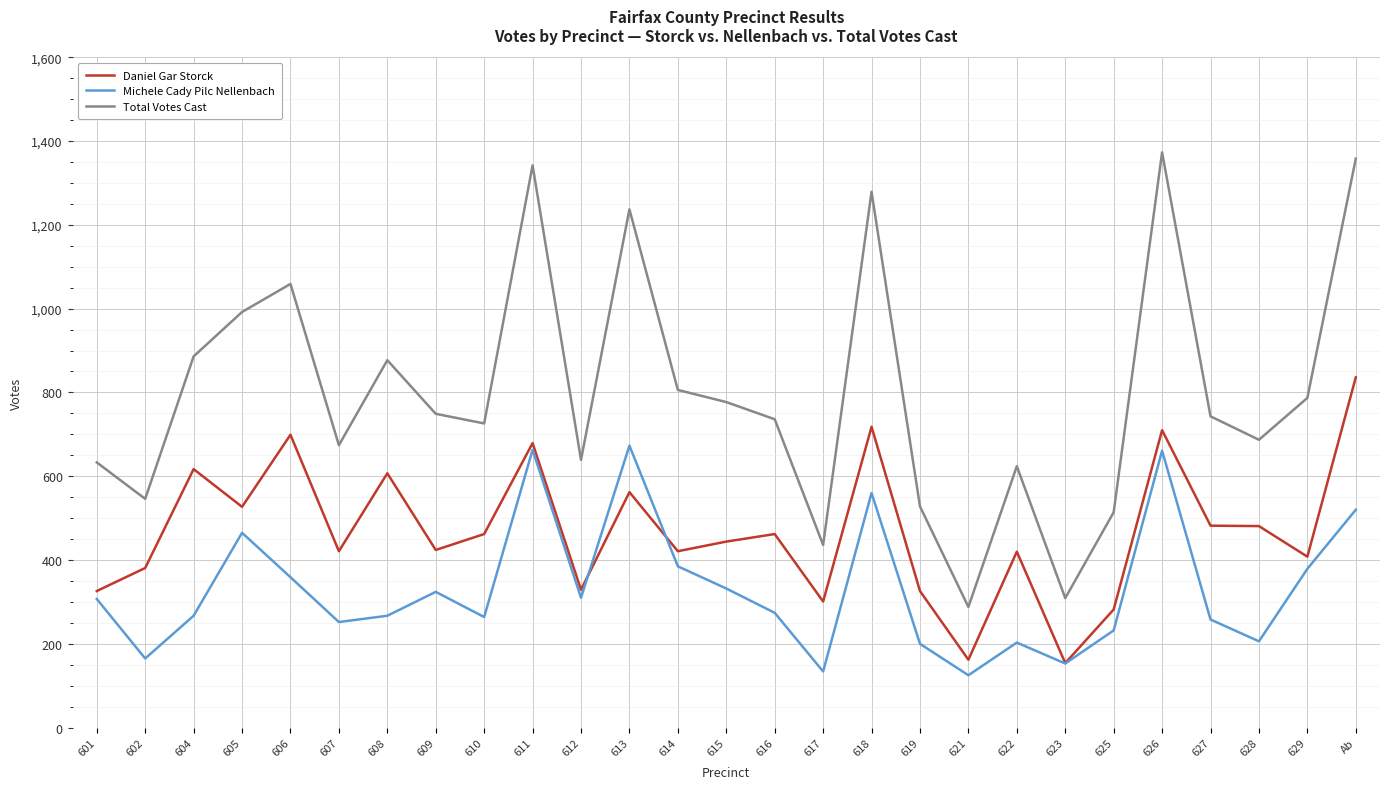

Which series has the largest total across all categories?

Total Votes Cast